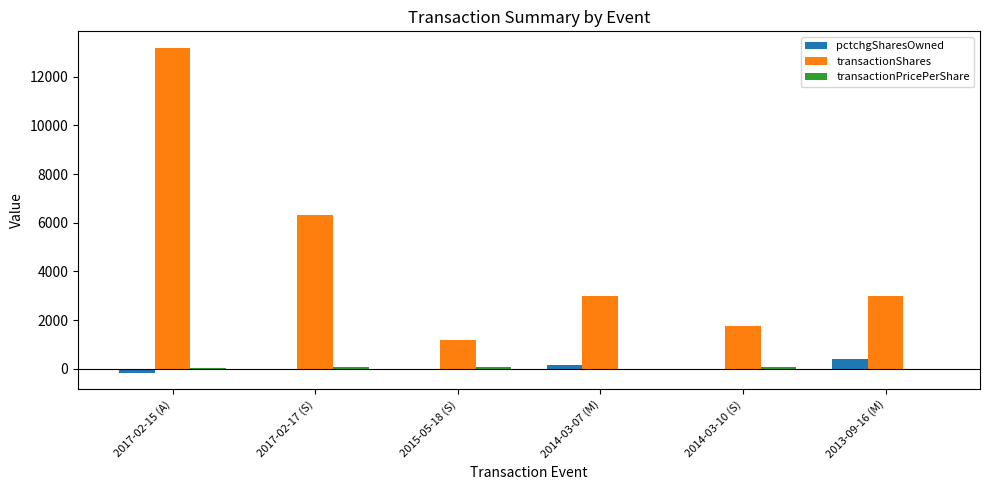

Which series changed the most between 2015-05-18 (S) and 2013-09-16 (M)?

transactionShares